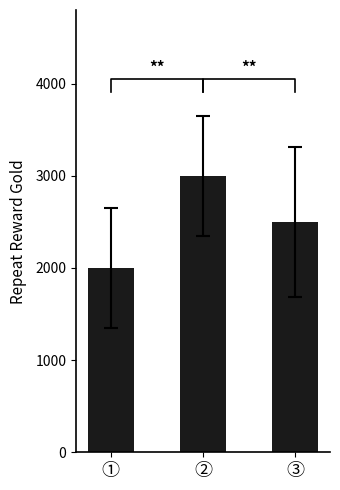

Does the chart contain stacked bars?

No